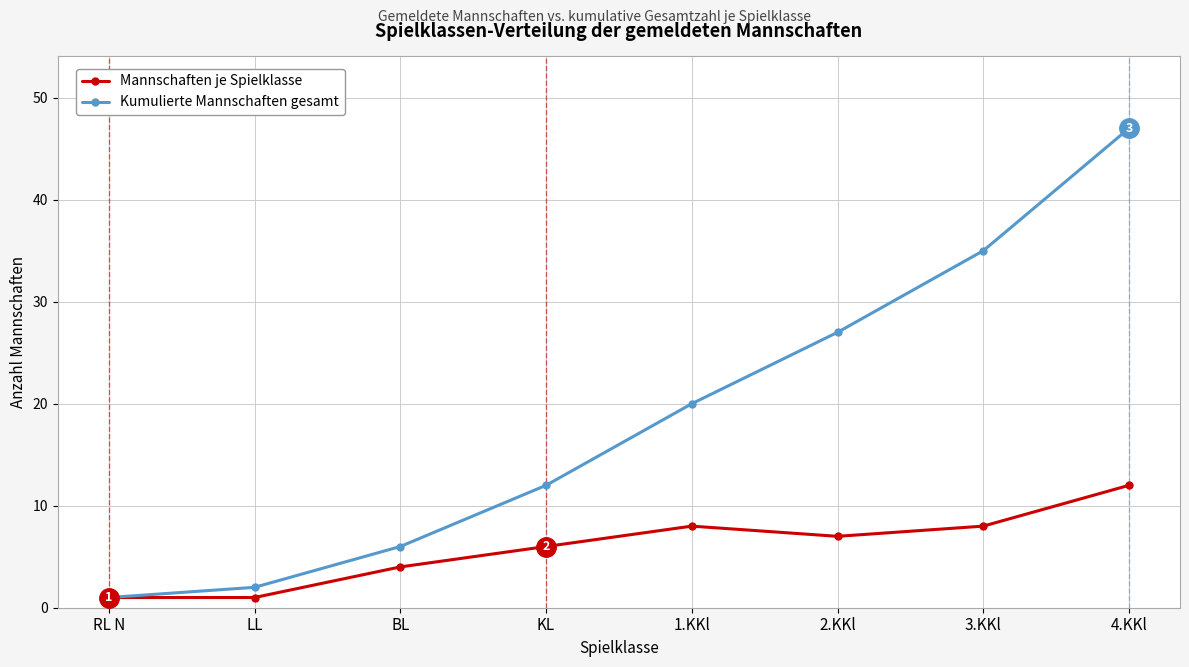

Is this an area chart (filled region under the line)?

No